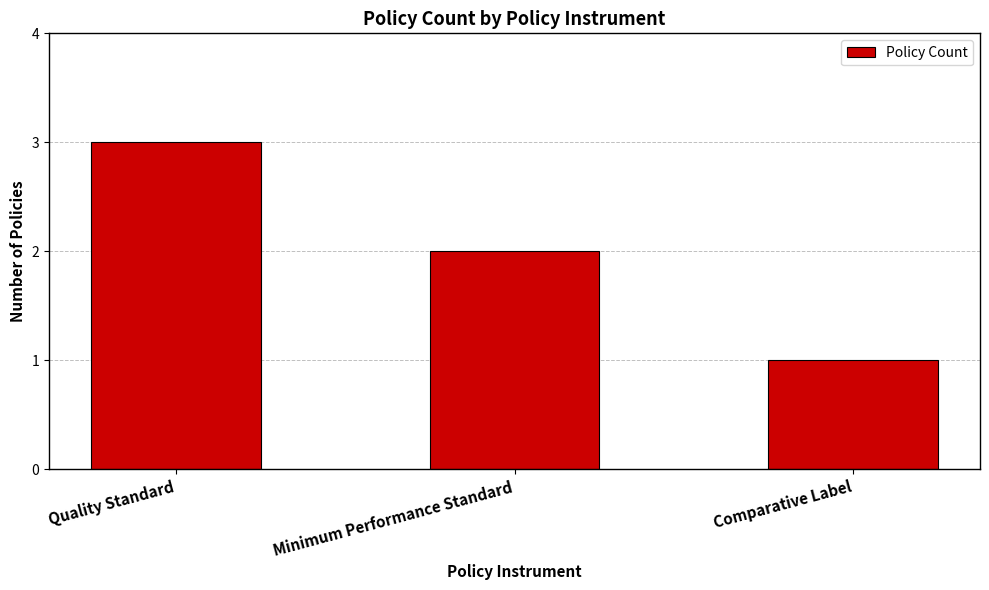

Reading left to right, transcribe all the data shown in this chart.

Quality Standard=3	Minimum Performance Standard=2	Comparative Label=1